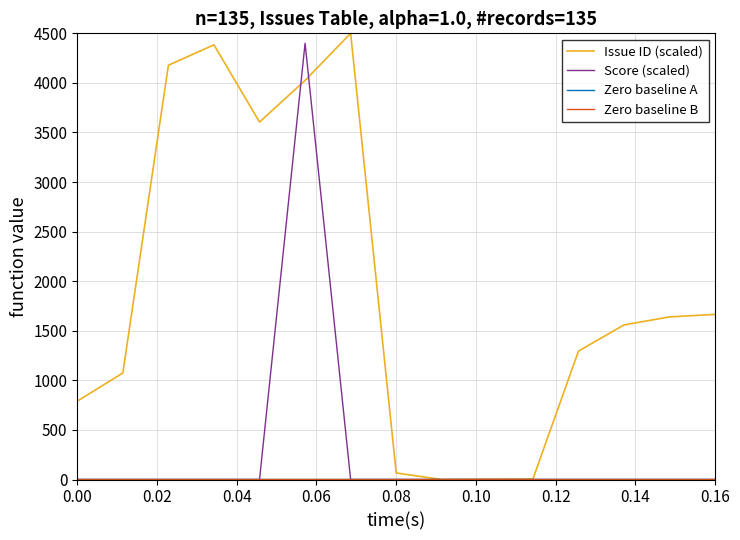

What is the maximum value for Score (scaled)?

4400.0